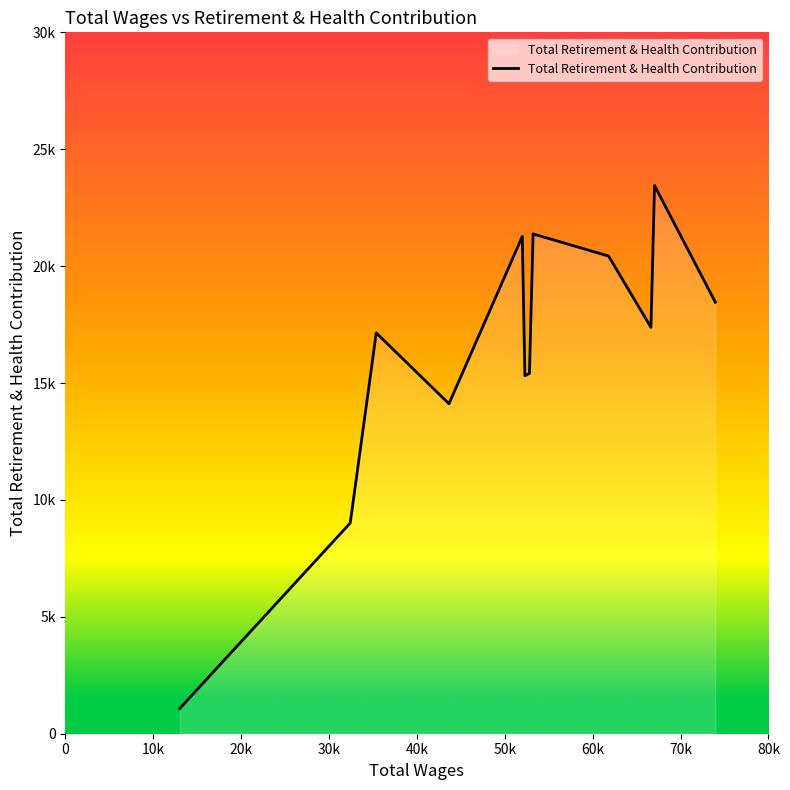

Is this an area chart (filled region under the line)?

Yes